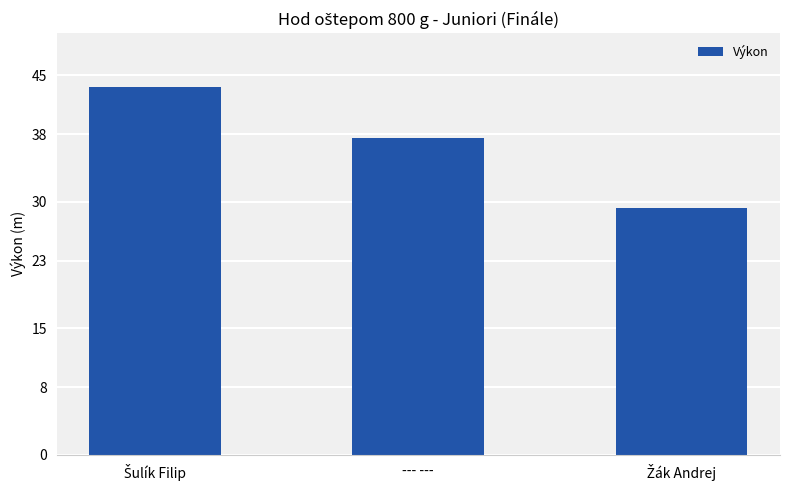

How many data points are less than 37?

1